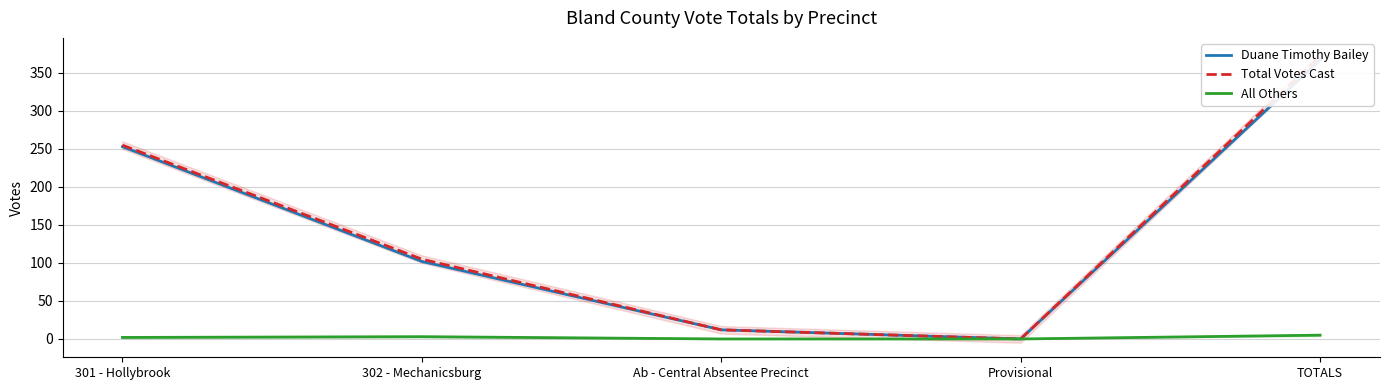

Rank the series at Ab - Central Absentee Precinct from lowest to highest value.

All Others, Duane Timothy Bailey, Total Votes Cast